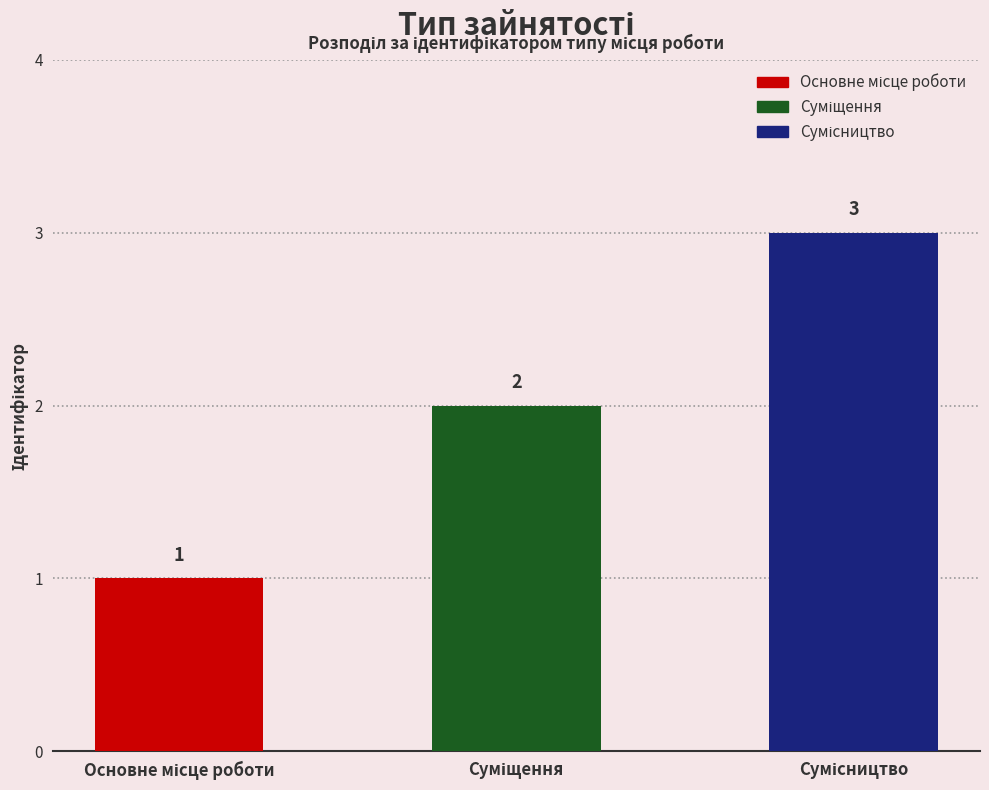

How many values are between 1 and 3?

3